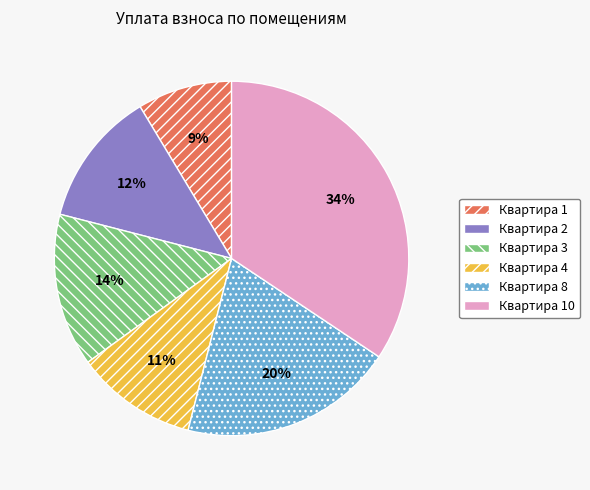

Does Квартира 2 represent more than half of the total?

No